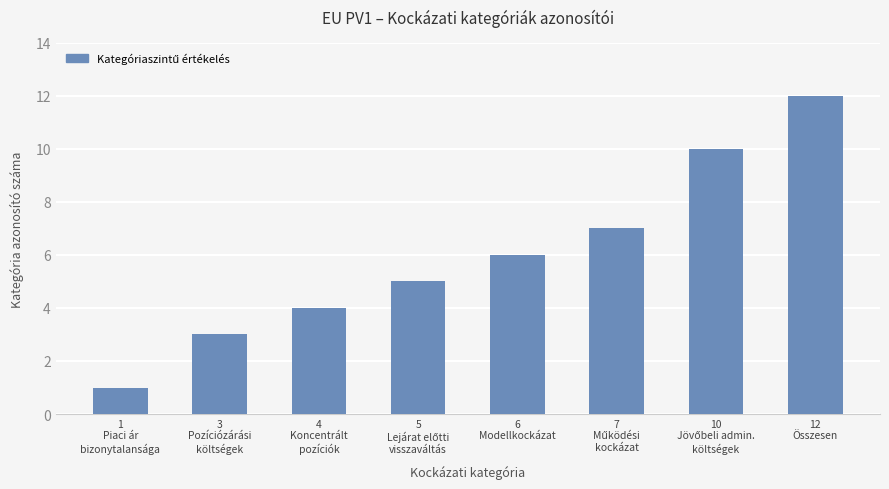

What is the difference between the second highest and second lowest values?

7